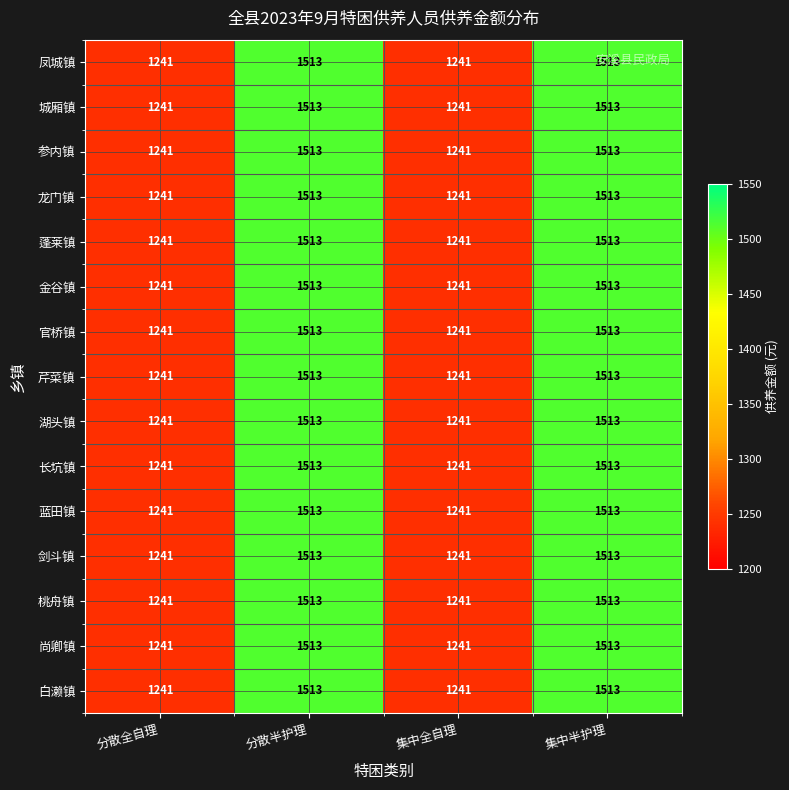

What is the sum of the 蓬莱镇 values at 集中半护理 and 集中全自理?

2754